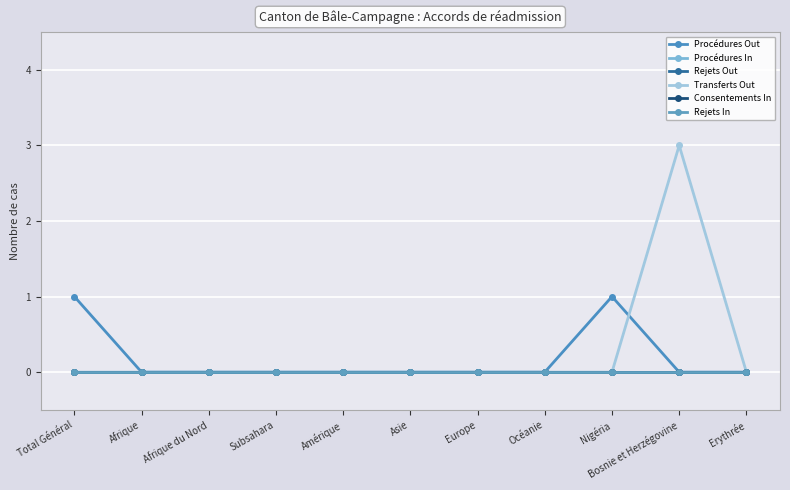

Does the chart have visible grid lines?

Yes